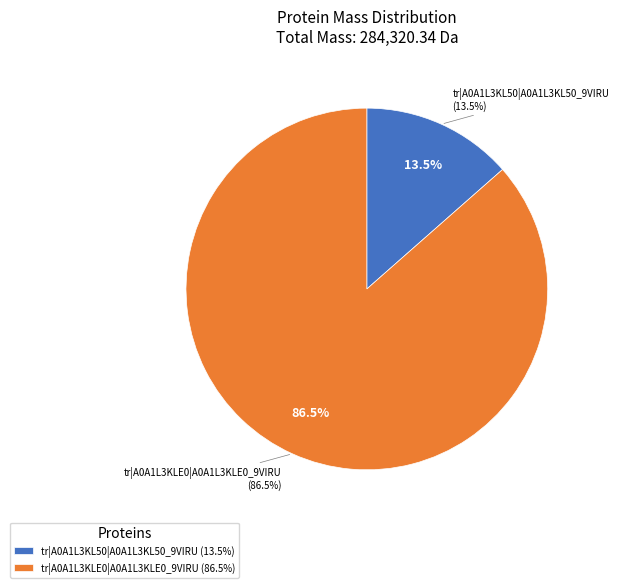

To the nearest percent, what percentage of the pie is tr|A0A1L3KLE0|A0A1L3KLE0_9VIRU?

86%